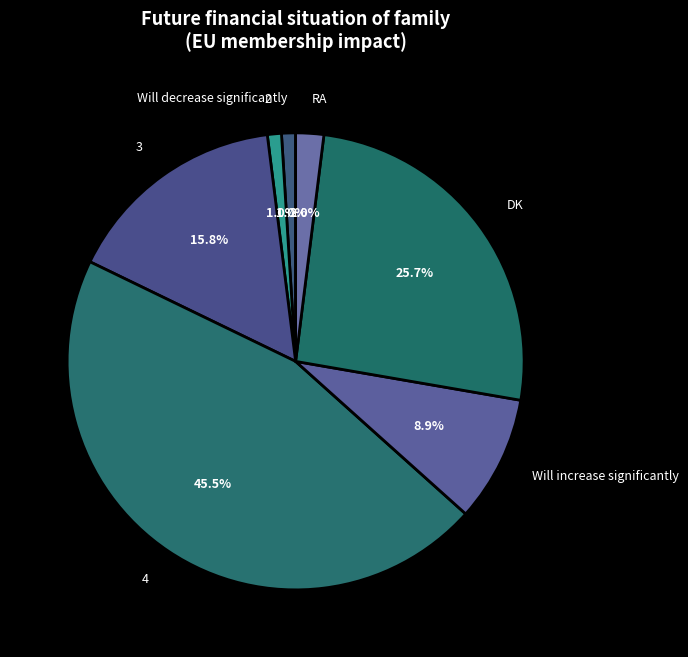

Does any single category account for the majority?

No